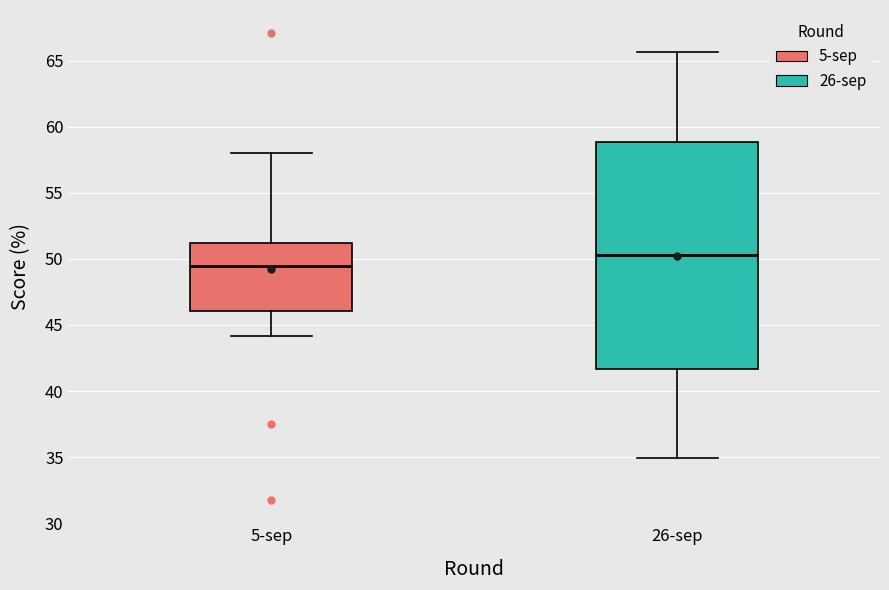

Reading left to right, read every box against the y-axis: the position of its median line, the range the box covers, and the ends of its whiskers. The values are not printed on the chart, so give them approximately, as read against the axis.

5-sep: median 49.5, box 46.0 to 51.0, whiskers 44.0 to 58.0
26-sep: median 50.5, box 41.5 to 59.0, whiskers 35.0 to 65.5